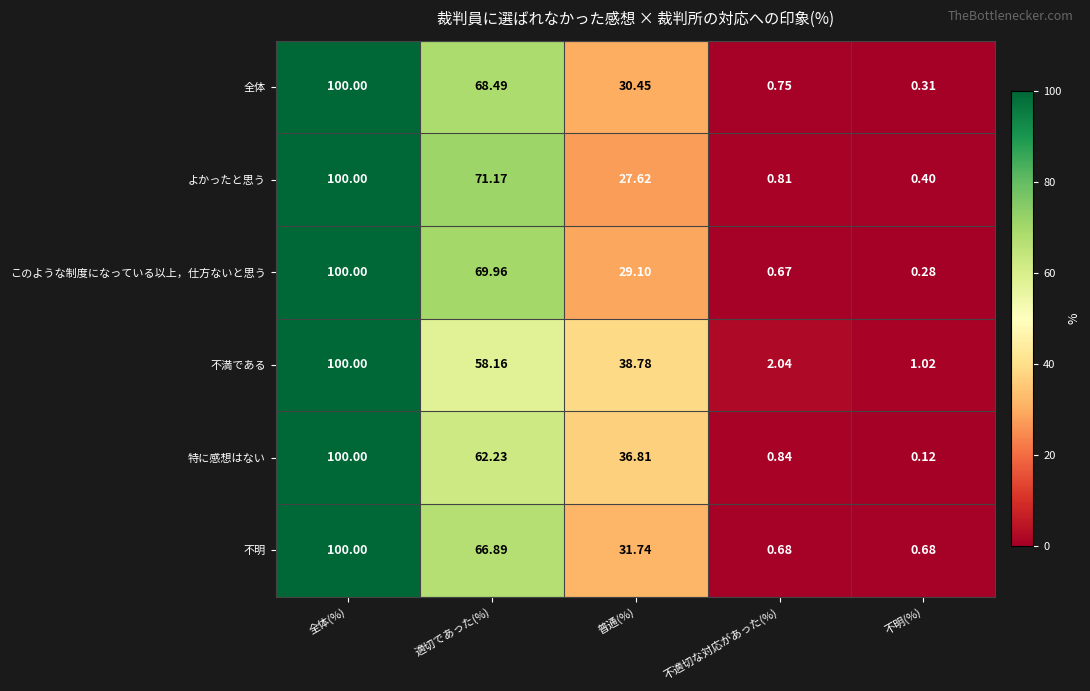

Between 全体(%) and 不明(%), which series saw the biggest shift?

特に感想はない